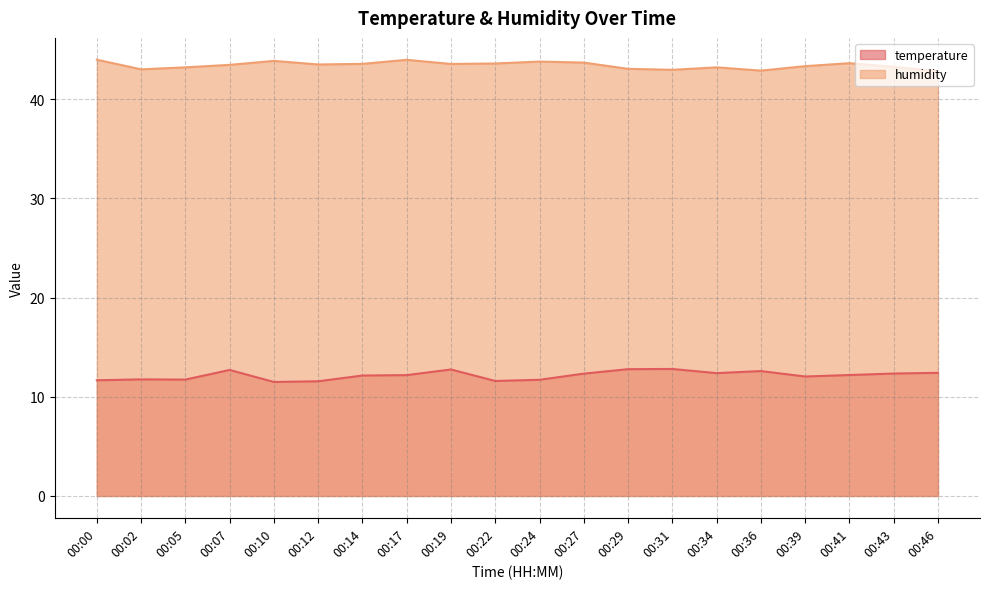

At which label does humidity reach its minimum?

00:46